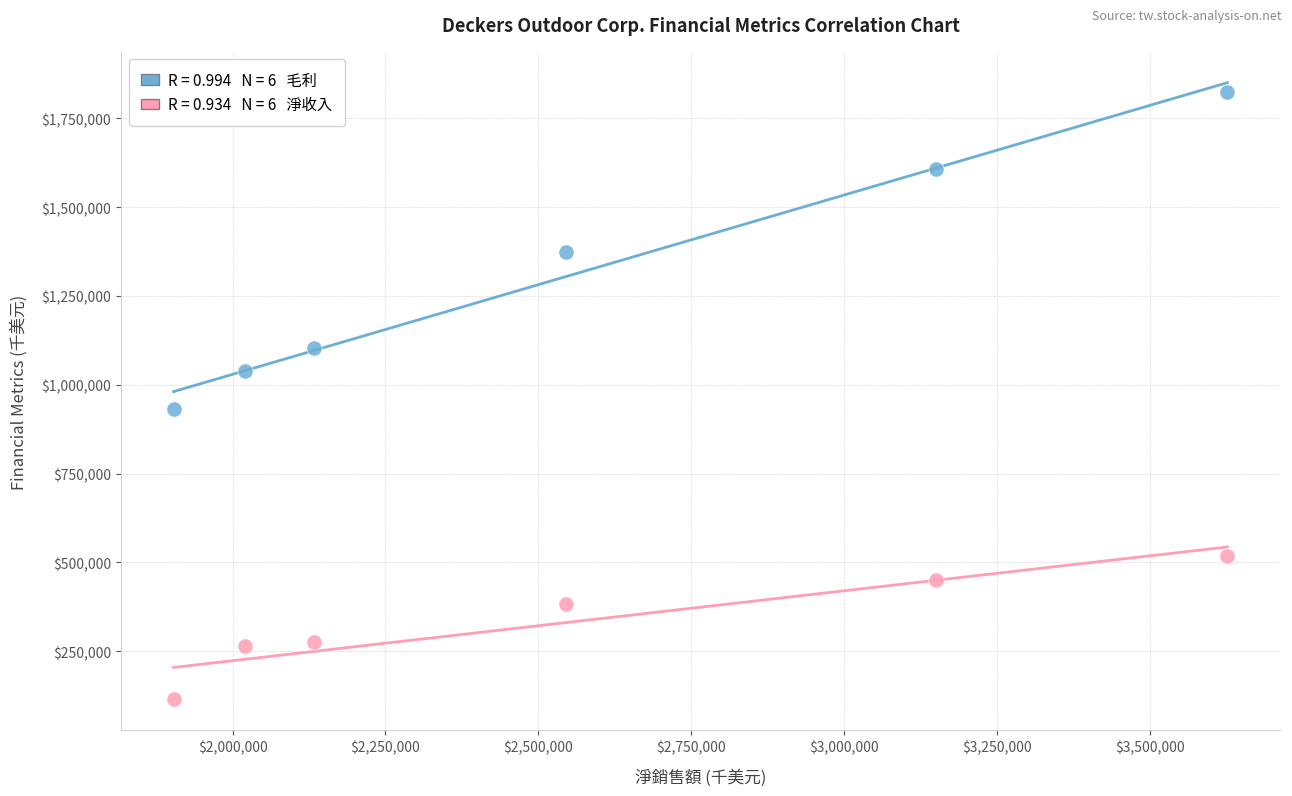

Across all data points, what is the average Y value?

824064